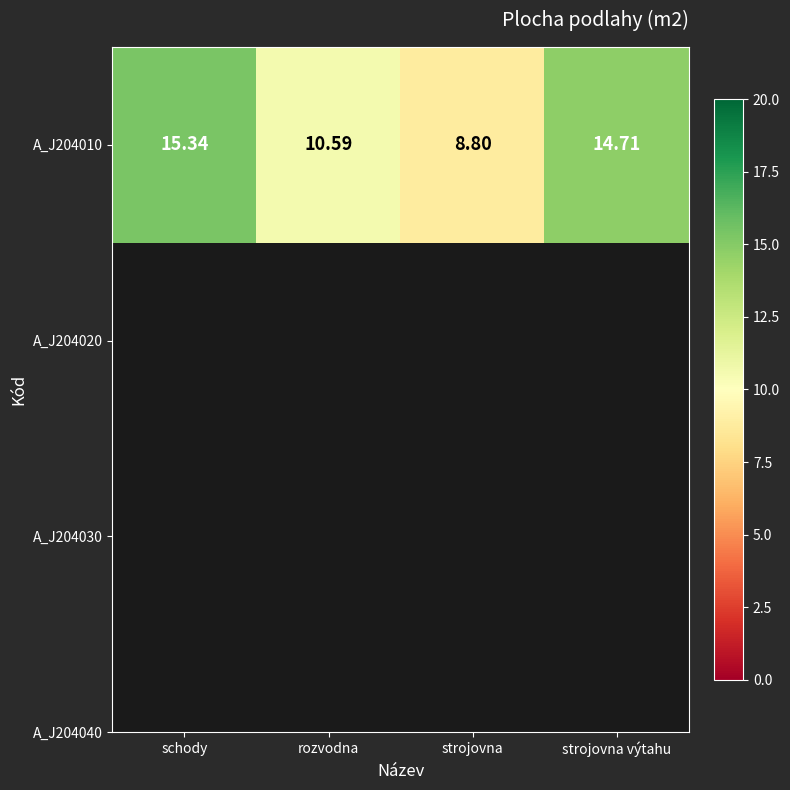

Where does the data first go above 14?

schody